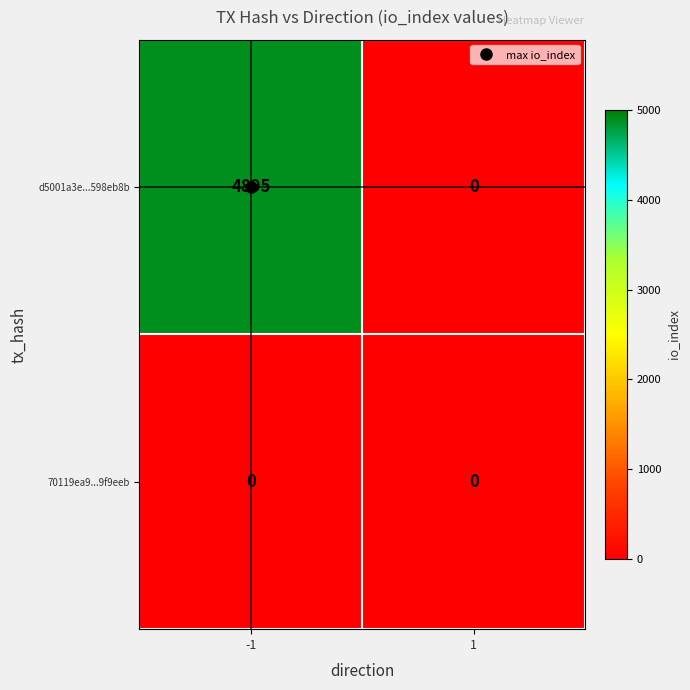

Rank the series by their average value, from highest to lowest.

d5001a3e...598eb8b, 70119ea9...9f9eeb